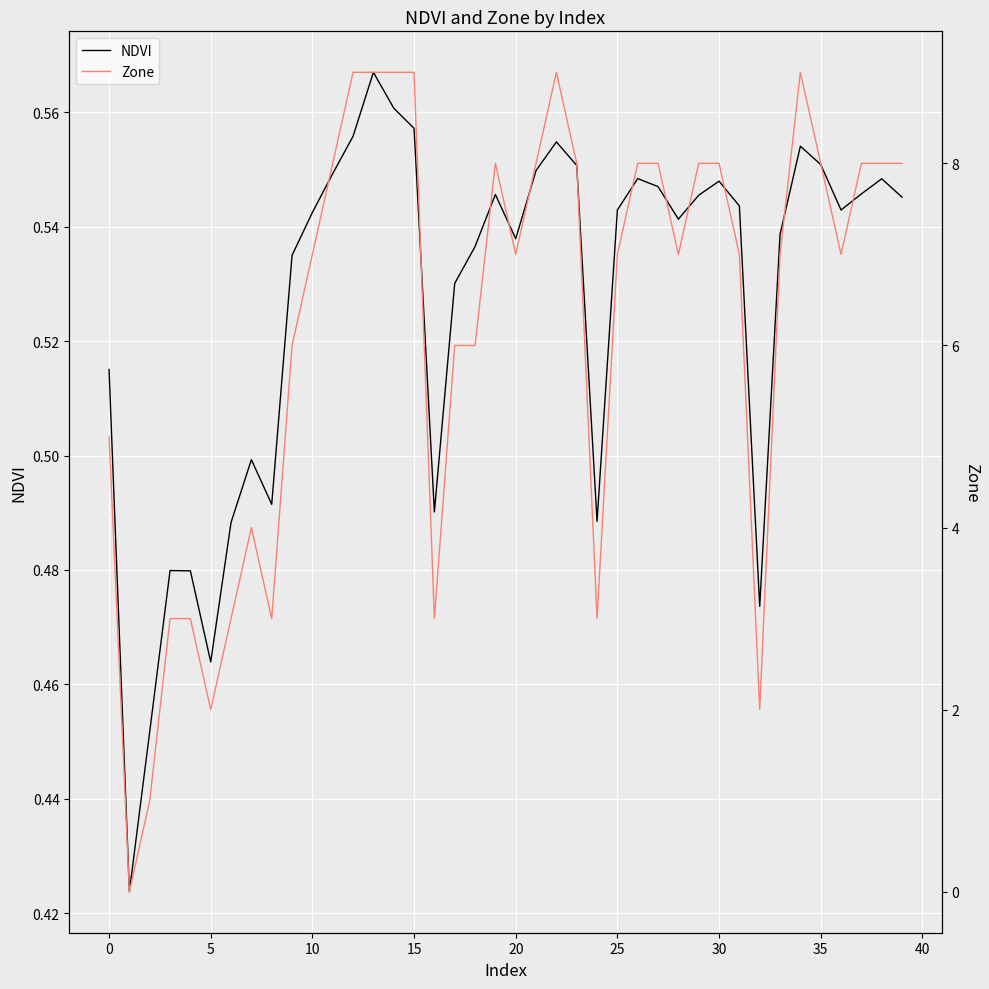

At how many categories does at least one series exceed 5?

28